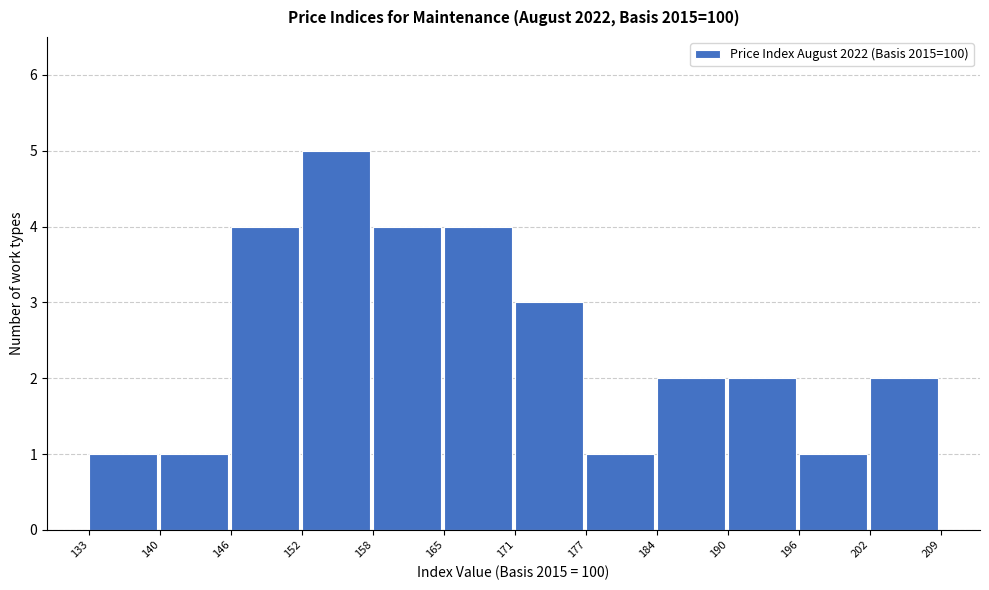

Over which range of the x-axis is the bar tallest?

152 to 158